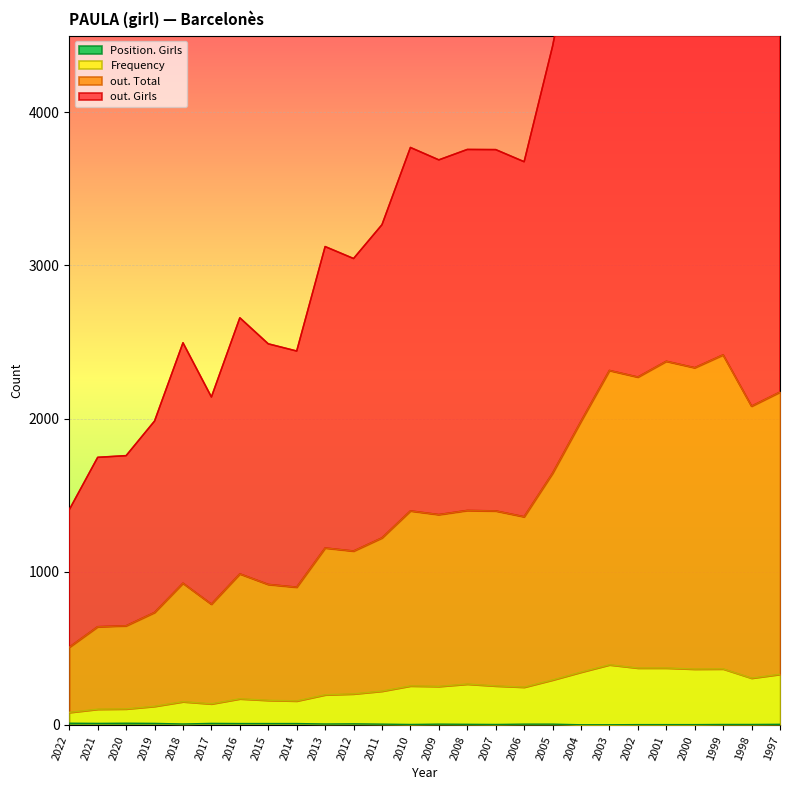

Reading left to right, extract all data points from this chart.

out. Girls: 2022=1405	2021=1747	2020=1758	2019=1984	2018=2495	2017=2141	2016=2658	2015=2488	2014=2441	2013=3123	2012=3045	2011=3266	2010=3770	2009=3689	2008=3757	2007=3756	2006=3677	2005=4431	2004=5355	2003=6263	2002=6129	2001=6500	2000=6406	1999=6583	1998=5785	1997=5998
out. Total: 2022=507	2021=641	2020=647	2019=734	2018=925	2017=788	2016=986	2015=917	2014=899	2013=1155	2012=1135	2011=1221	2010=1397	2009=1373	2008=1400	2007=1397	2006=1359	2005=1643	2004=1982	2003=2314	2002=2271	2001=2374	2000=2332	1999=2416	1998=2081	1997=2173
Frequency: 2022=82	2021=103	2020=105	2019=122	2018=152	2017=138	2016=171	2015=161	2014=157	2013=197	2012=203	2011=221	2010=255	2009=252	2008=267	2007=255	2006=247	2005=294	2004=345	2003=393	2002=372	2001=372	2000=365	1999=366	1998=306	1997=331
Position. Girls: 2022=11	2021=10	2020=11	2019=10	2018=6	2017=10	2016=9	2015=9	2014=9	2013=6	2012=7	2011=5	2010=3	2009=5	2008=4	2007=3	2006=5	2005=5	2004=1	2003=1	2002=2	2001=2	2000=2	1999=3	1998=3	1997=4